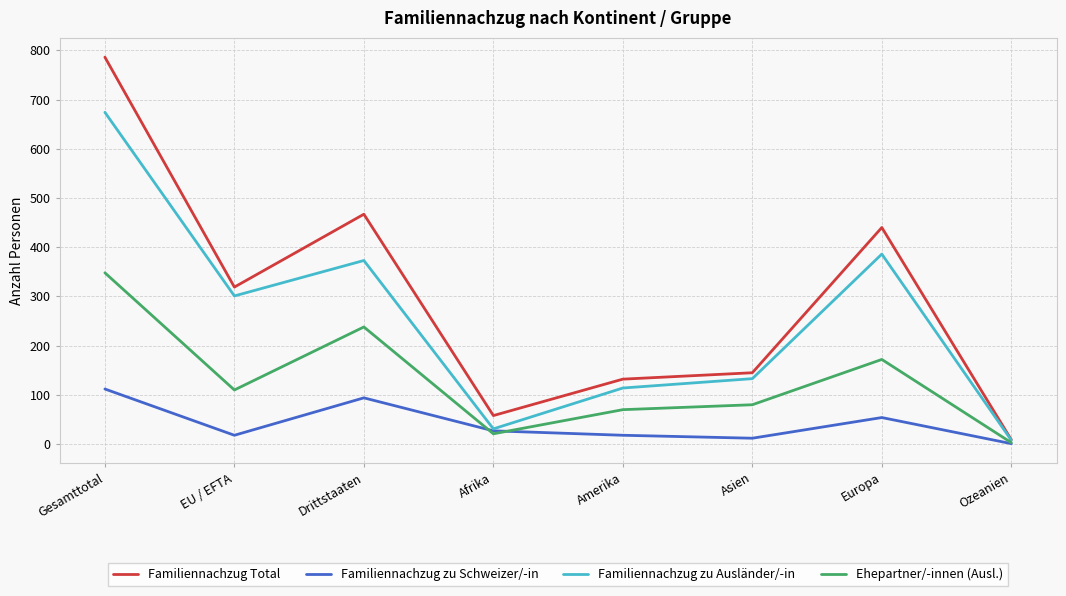

Rank the series by their maximum value, from lowest to highest.

Familiennachzug zu Schweizer/-in, Ehepartner/-innen (Ausl.), Familiennachzug zu Ausländer/-in, Familiennachzug Total